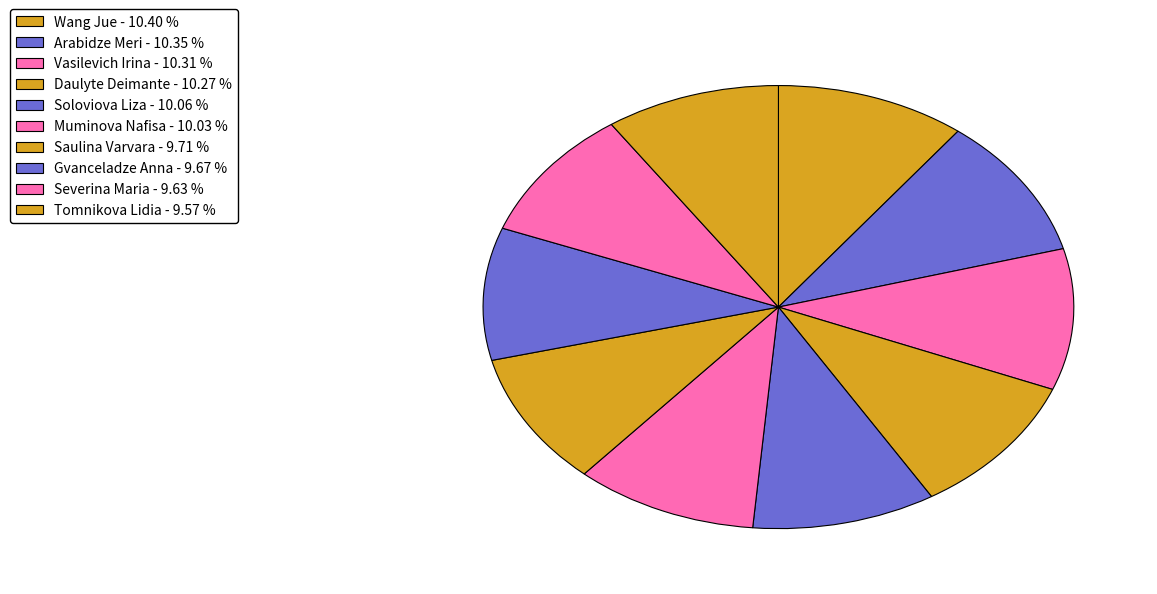

Rank the categories by value from highest to lowest.

Wang Jue, Arabidze Meri, Vasilevich Irina, Daulyte Deimante, Soloviova Liza, Muminova Nafisa, Saulina Varvara, Gvanceladze Anna, Severina Maria, Tomnikova Lidia